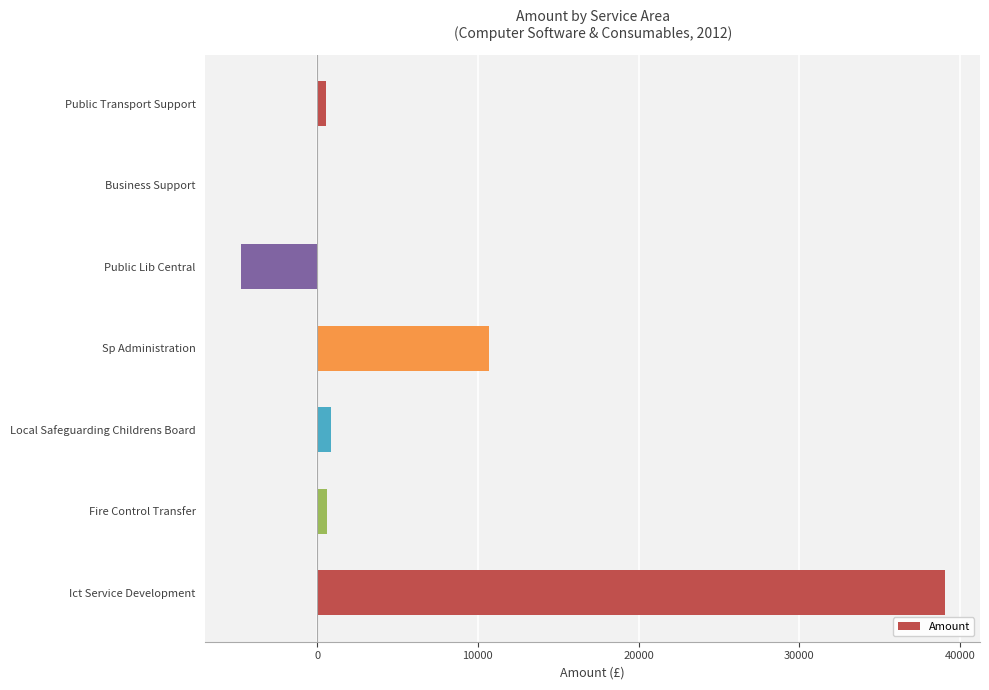

The value at Sp Administration is 18283.0. True or false?

False